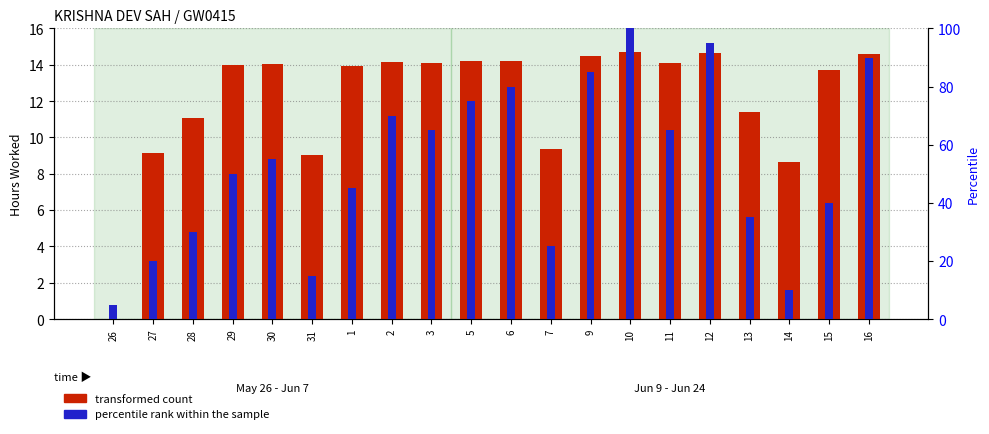

Where is transformed count nearest to the value 7?

14